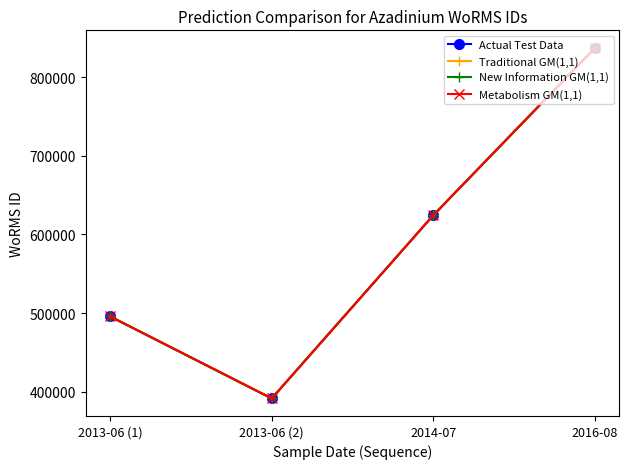

Which has a higher value, 2013-06 (1) or 2014-07?

2014-07